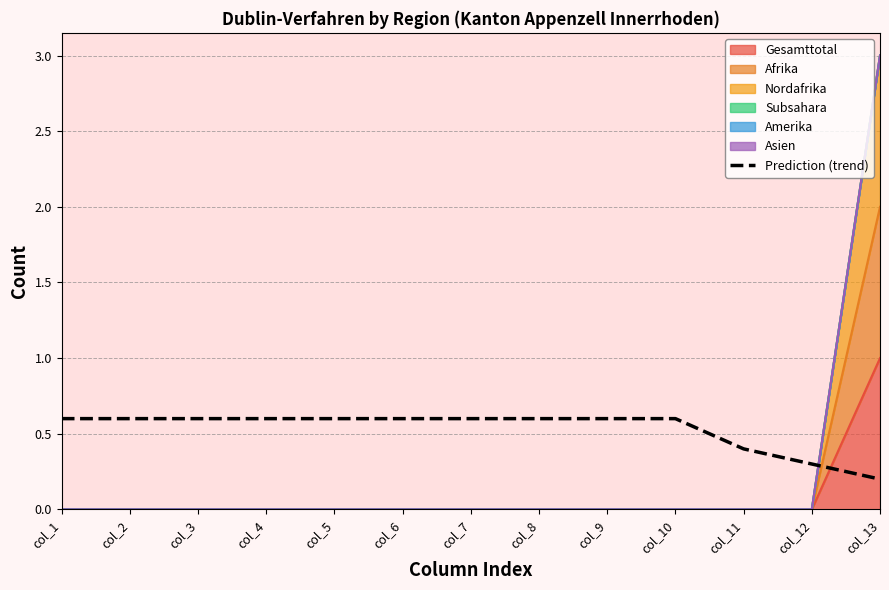

Does the chart display data point markers on the line(s)?

No